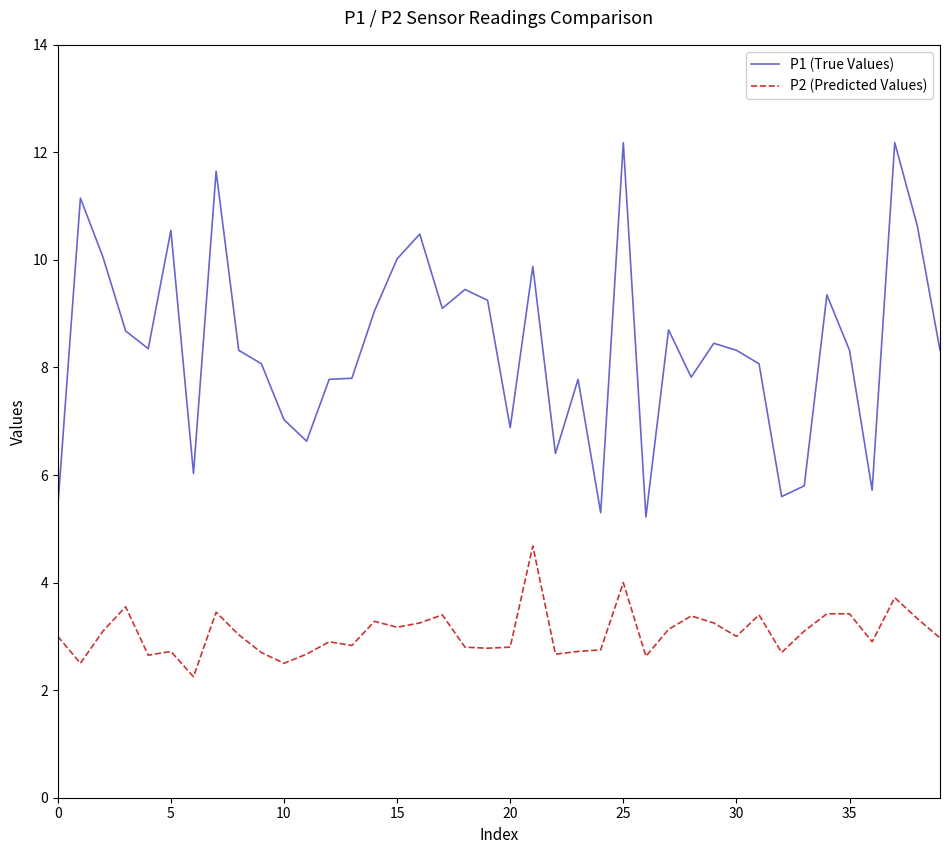

True or false: P2 (Predicted Values) and P1 (True Values) intersect in this chart.

False